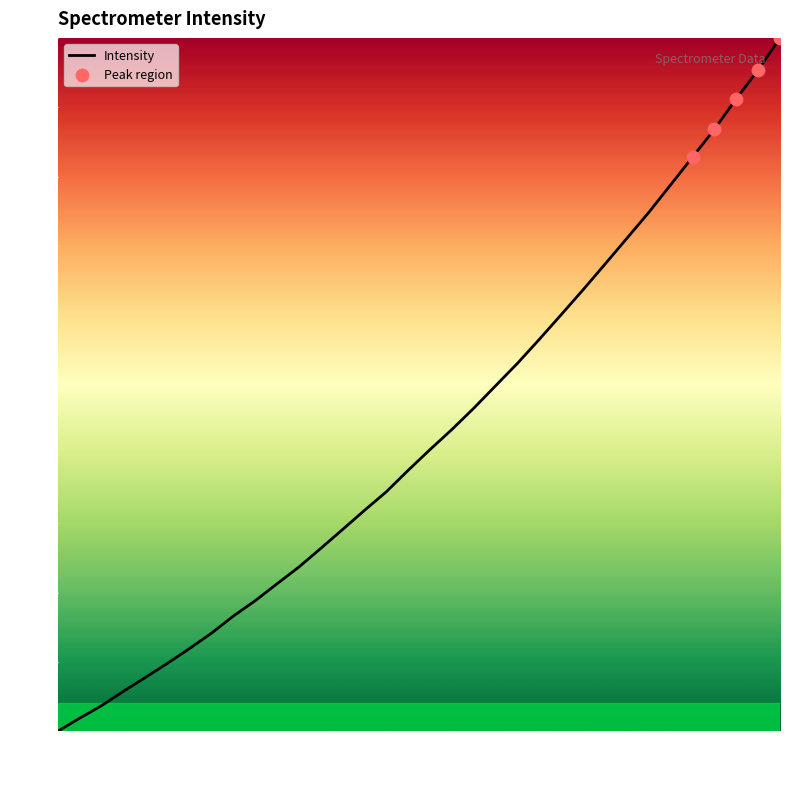

What is the greatest value displayed?

100.0